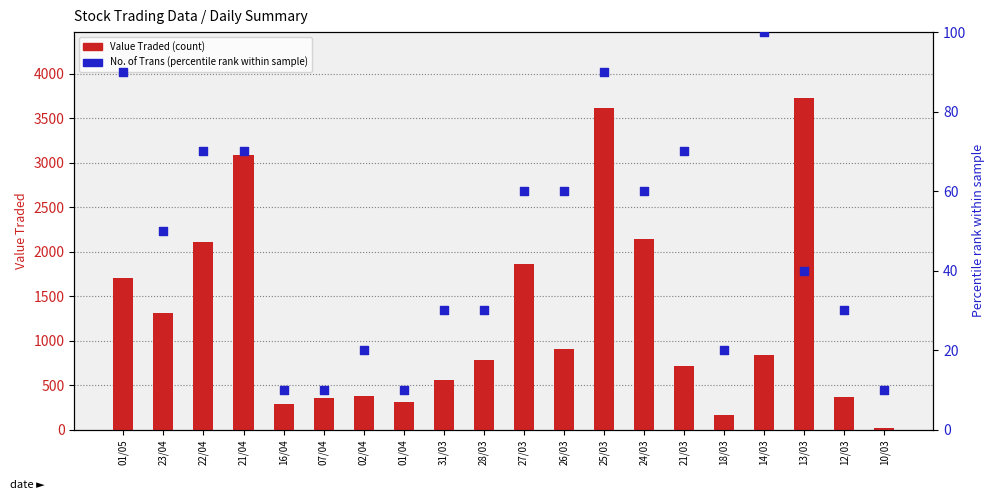

What is the total value across all series at 02/04?

395